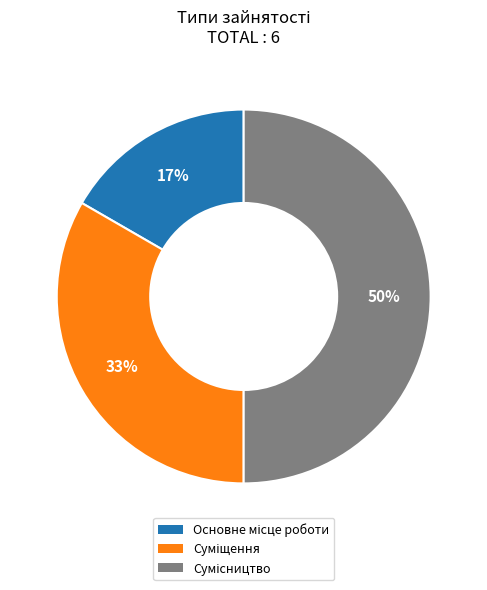

How many slices are in this pie chart?

3